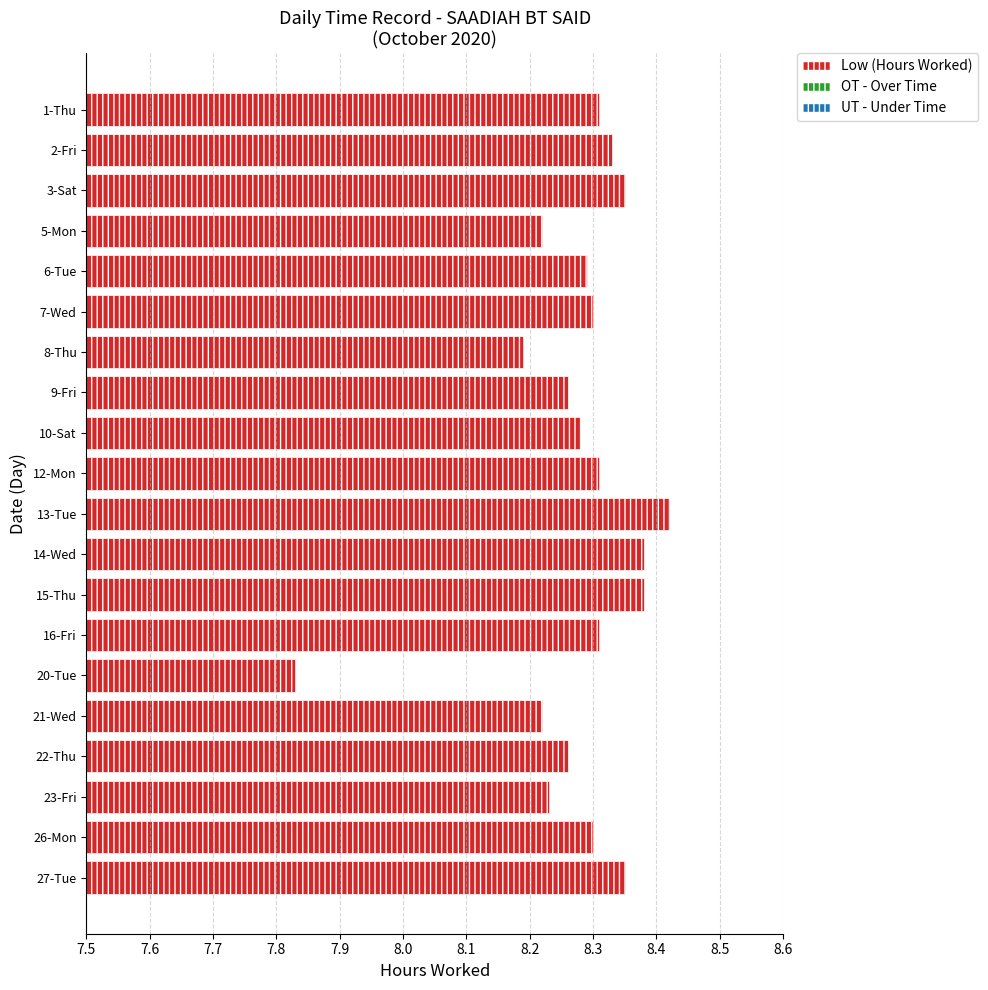

What is the difference between the maximum and minimum values?

0.6